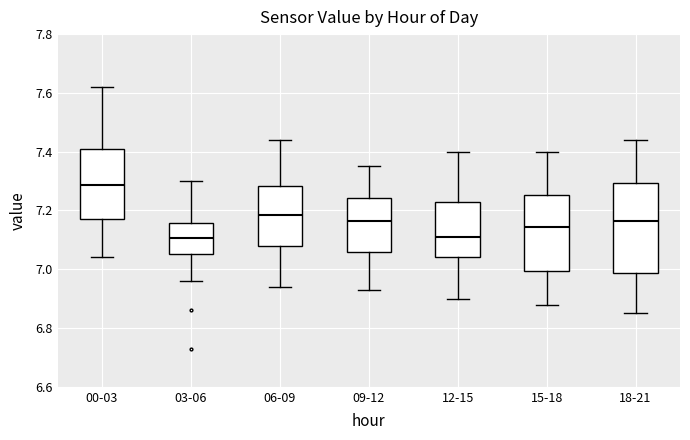

Reading left to right, transcribe this box plot: for each box, give where its median line is, the range the box spans, and where its two whiskers end, as read against the y-axis. The values are not printed on the chart, so give them approximately, as read against the axis.

00-03: median 7.28, box 7.18 to 7.42, whiskers 7.04 to 7.62
03-06: median 7.10, box 7.06 to 7.16, whiskers 6.96 to 7.30
06-09: median 7.18, box 7.08 to 7.28, whiskers 6.94 to 7.44
09-12: median 7.16, box 7.06 to 7.24, whiskers 6.94 to 7.36
12-15: median 7.12, box 7.04 to 7.24, whiskers 6.90 to 7.40
15-18: median 7.14, box 7.00 to 7.26, whiskers 6.88 to 7.40
18-21: median 7.16, box 6.98 to 7.30, whiskers 6.86 to 7.44